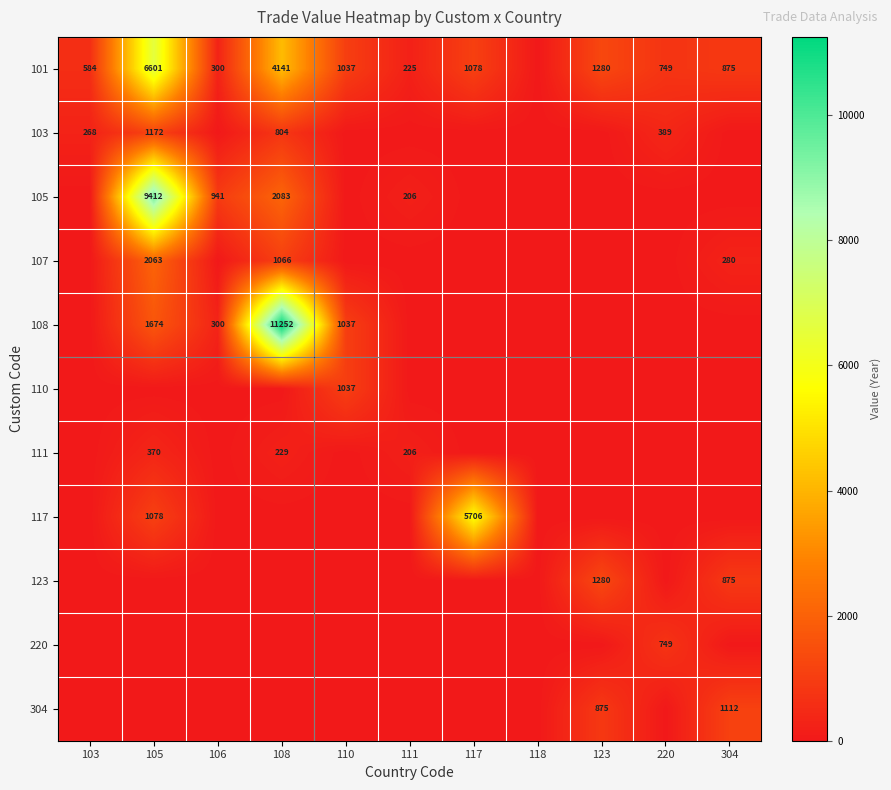

What is the sum of the 111 values at 108 and 105?

599